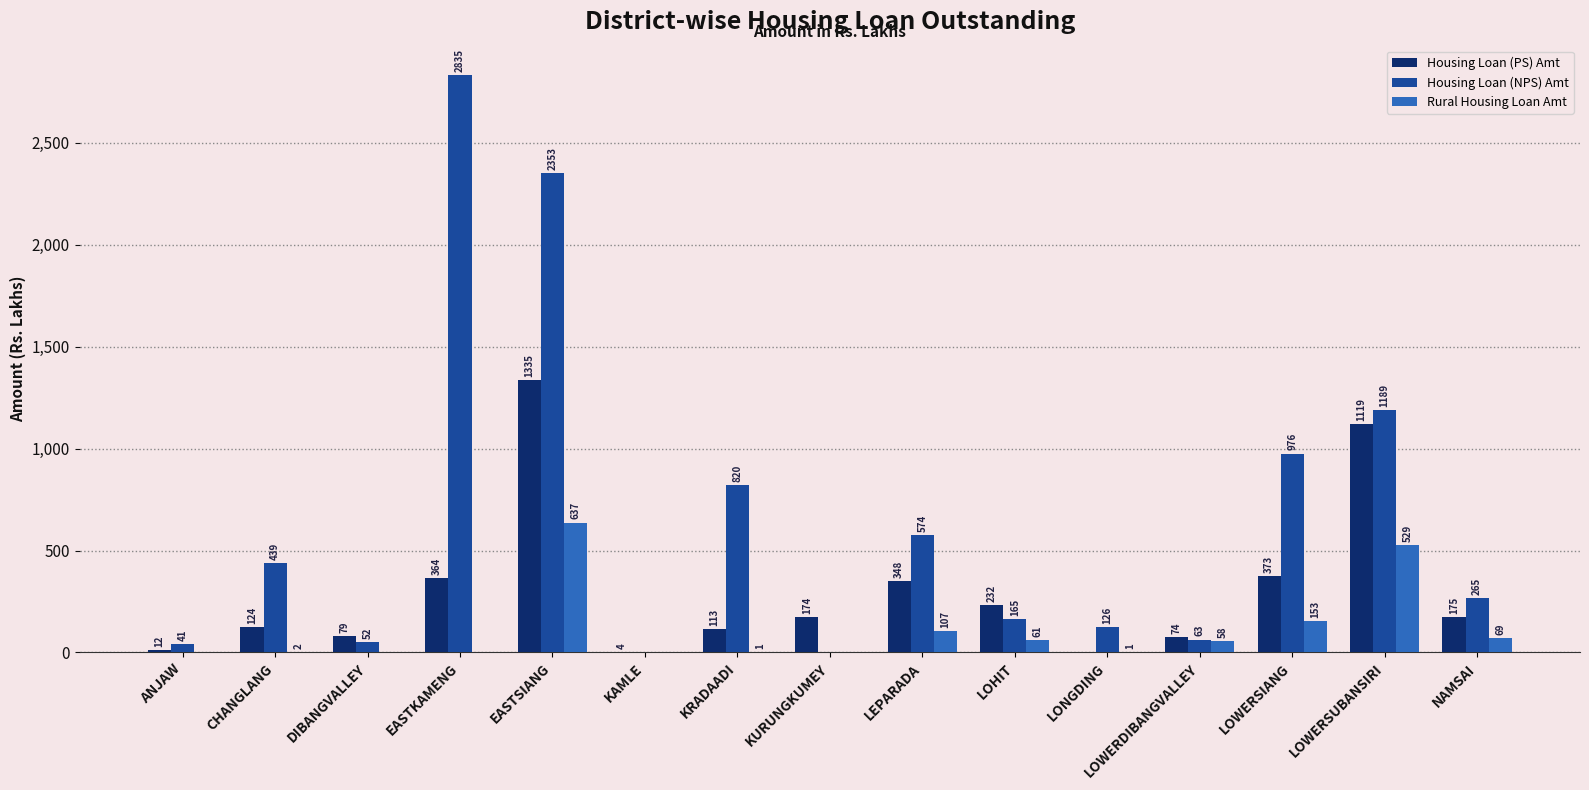

What is the maximum value for Housing Loan (PS) Amt?

1335.0